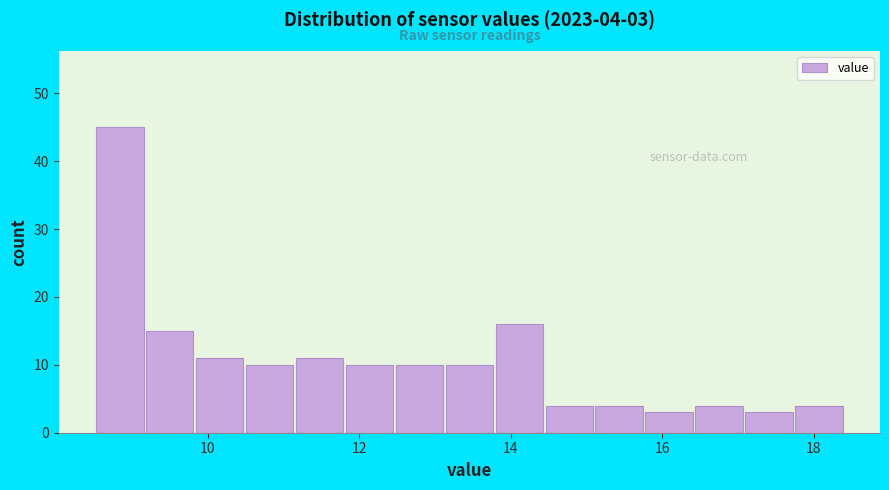

Around what value on the x-axis is the tallest bar? Give the approximate position of its centre, as read against the axis.

8.8